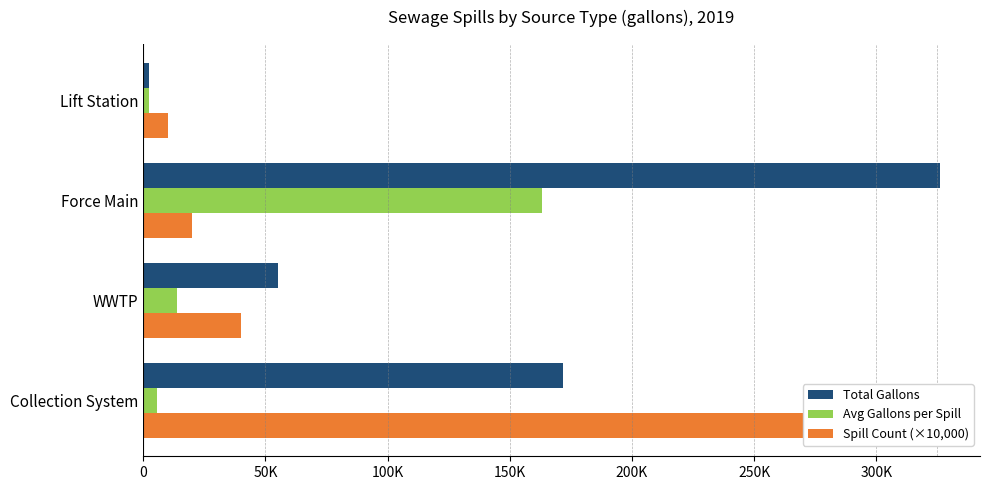

What is the difference between the highest and lowest values at Collection System?

304454